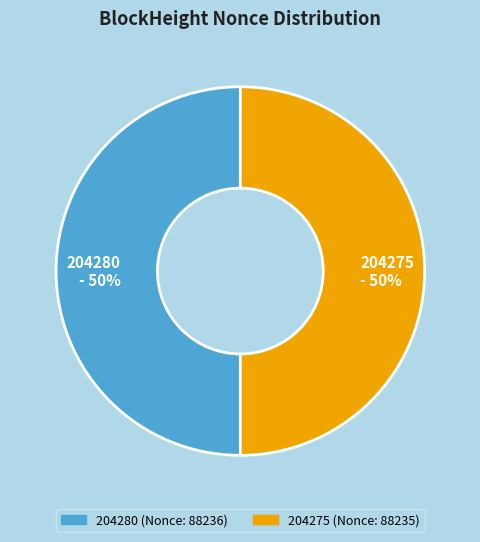

To the nearest percent, what portion does 204280 represent?

50%